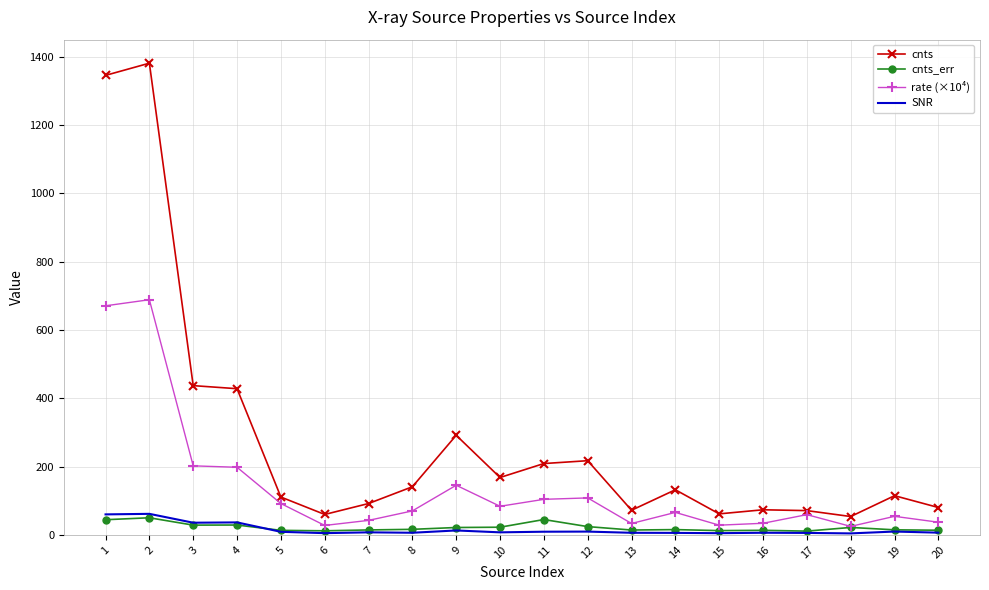

What is the lowest value of the cnts series?

53.8